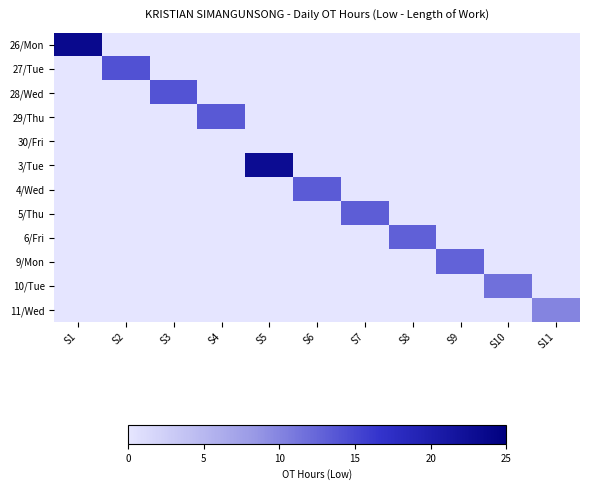

Reading left to right, list all the values displayed in this chart.

26/Mon: S1=23.4	S2=0.0	S3=0.0	S4=0.0	S5=0.0	S6=0.0	S7=0.0	S8=0.0	S9=0.0	S10=0.0	S11=0.0
27/Tue: S1=0.0	S2=14.2	S3=0.0	S4=0.0	S5=0.0	S6=0.0	S7=0.0	S8=0.0	S9=0.0	S10=0.0	S11=0.0
28/Wed: S1=0.0	S2=0.0	S3=14.0	S4=0.0	S5=0.0	S6=0.0	S7=0.0	S8=0.0	S9=0.0	S10=0.0	S11=0.0
29/Thu: S1=0.0	S2=0.0	S3=0.0	S4=13.5	S5=0.0	S6=0.0	S7=0.0	S8=0.0	S9=0.0	S10=0.0	S11=0.0
30/Fri: S1=0.0	S2=0.0	S3=0.0	S4=0.0	S5=0.0	S6=0.0	S7=0.0	S8=0.0	S9=0.0	S10=0.0	S11=0.0
3/Tue: S1=0.0	S2=0.0	S3=0.0	S4=0.0	S5=22.9	S6=0.0	S7=0.0	S8=0.0	S9=0.0	S10=0.0	S11=0.0
4/Wed: S1=0.0	S2=0.0	S3=0.0	S4=0.0	S5=0.0	S6=13.4	S7=0.0	S8=0.0	S9=0.0	S10=0.0	S11=0.0
5/Thu: S1=0.0	S2=0.0	S3=0.0	S4=0.0	S5=0.0	S6=0.0	S7=13.2	S8=0.0	S9=0.0	S10=0.0	S11=0.0
6/Fri: S1=0.0	S2=0.0	S3=0.0	S4=0.0	S5=0.0	S6=0.0	S7=0.0	S8=12.9	S9=0.0	S10=0.0	S11=0.0
9/Mon: S1=0.0	S2=0.0	S3=0.0	S4=0.0	S5=0.0	S6=0.0	S7=0.0	S8=0.0	S9=12.7	S10=0.0	S11=0.0
10/Tue: S1=0.0	S2=0.0	S3=0.0	S4=0.0	S5=0.0	S6=0.0	S7=0.0	S8=0.0	S9=0.0	S10=11.7	S11=0.0
11/Wed: S1=0.0	S2=0.0	S3=0.0	S4=0.0	S5=0.0	S6=0.0	S7=0.0	S8=0.0	S9=0.0	S10=0.0	S11=10.1